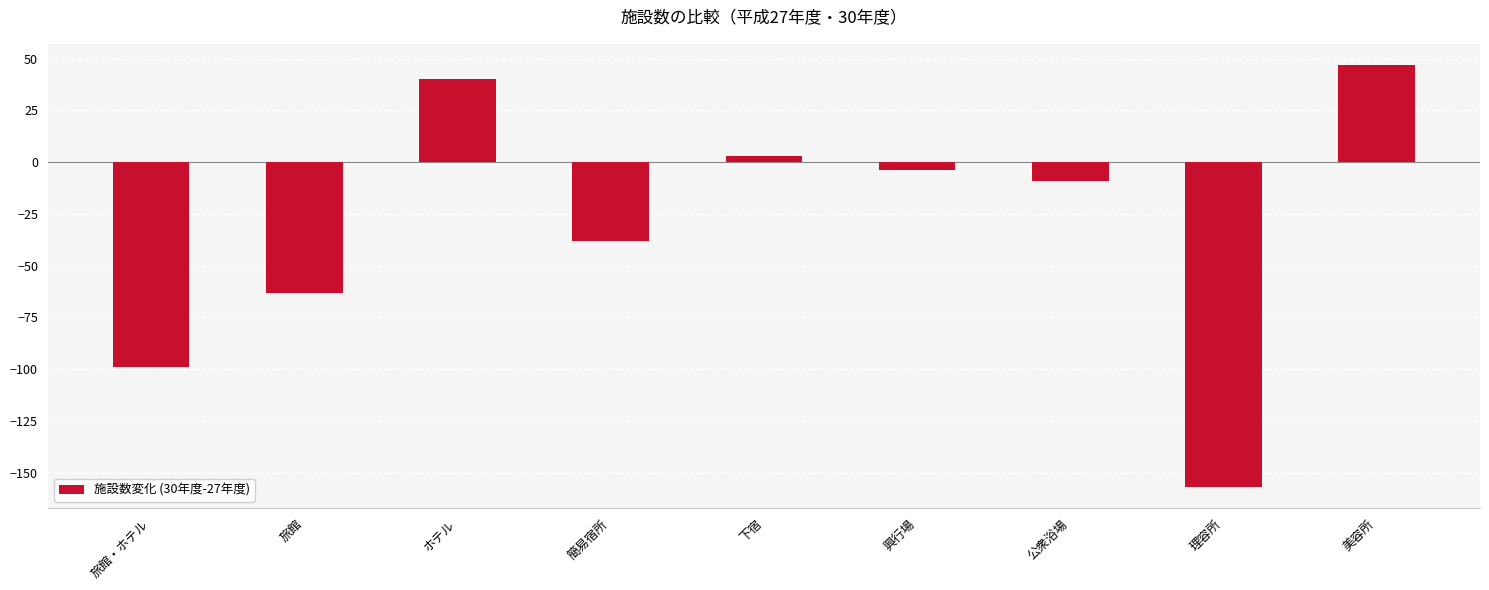

The chart shows a value of -63 at 旅館. True or false?

True